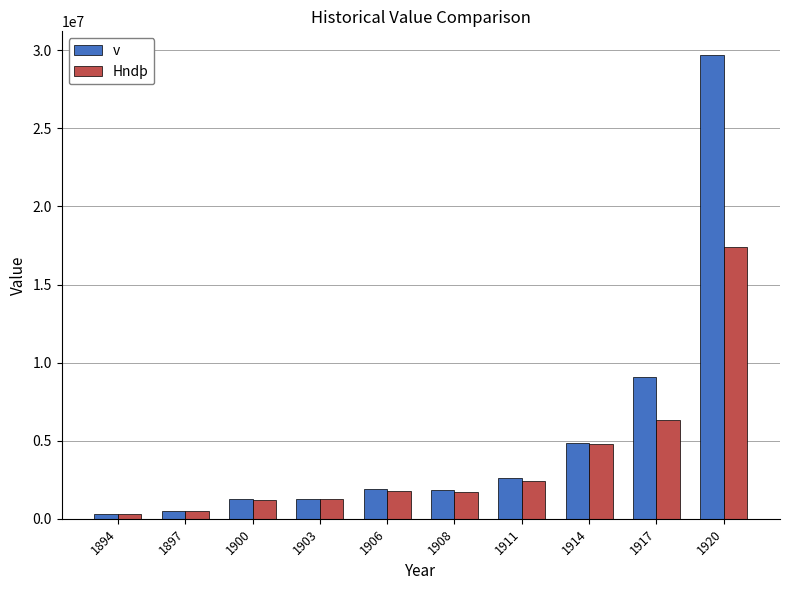

At which category is the sum across all series the highest?

1920